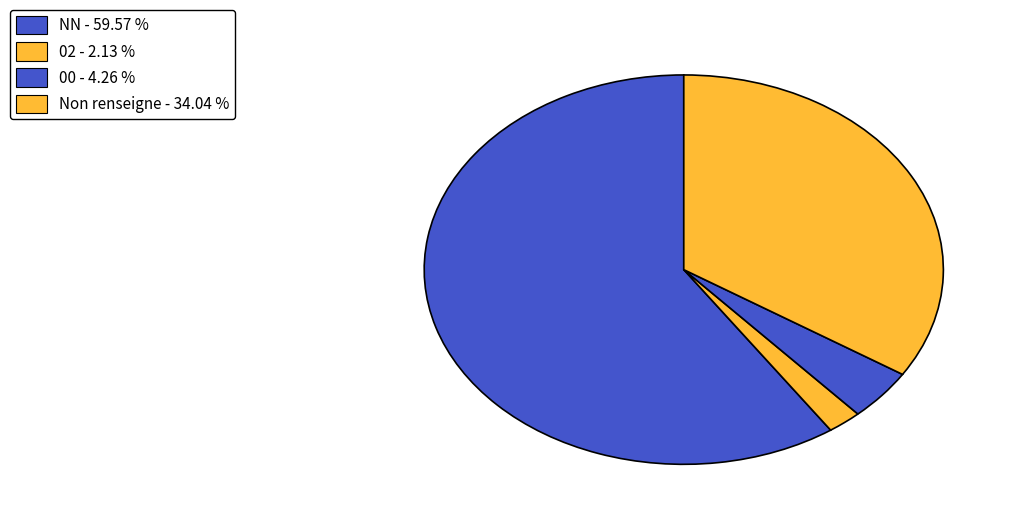

How many segments does this pie chart have?

4